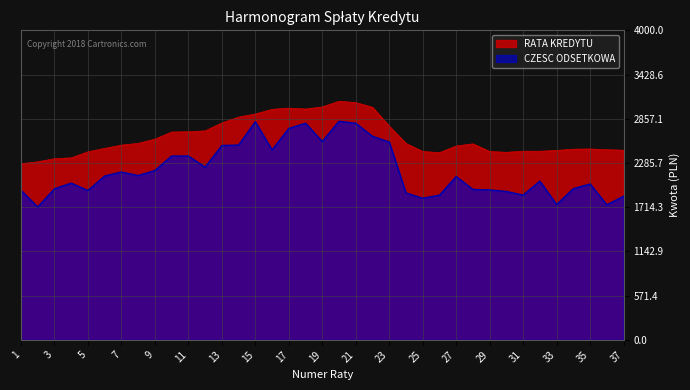

Rank the series by their maximum value, from lowest to highest.

CZESC ODSETKOWA, RATA KREDYTU